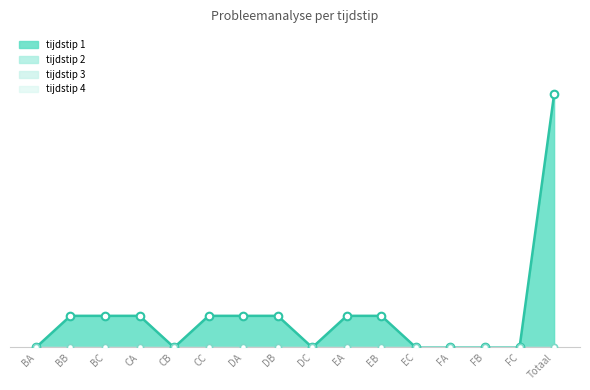

At how many categories does at least one series exceed 3?

1